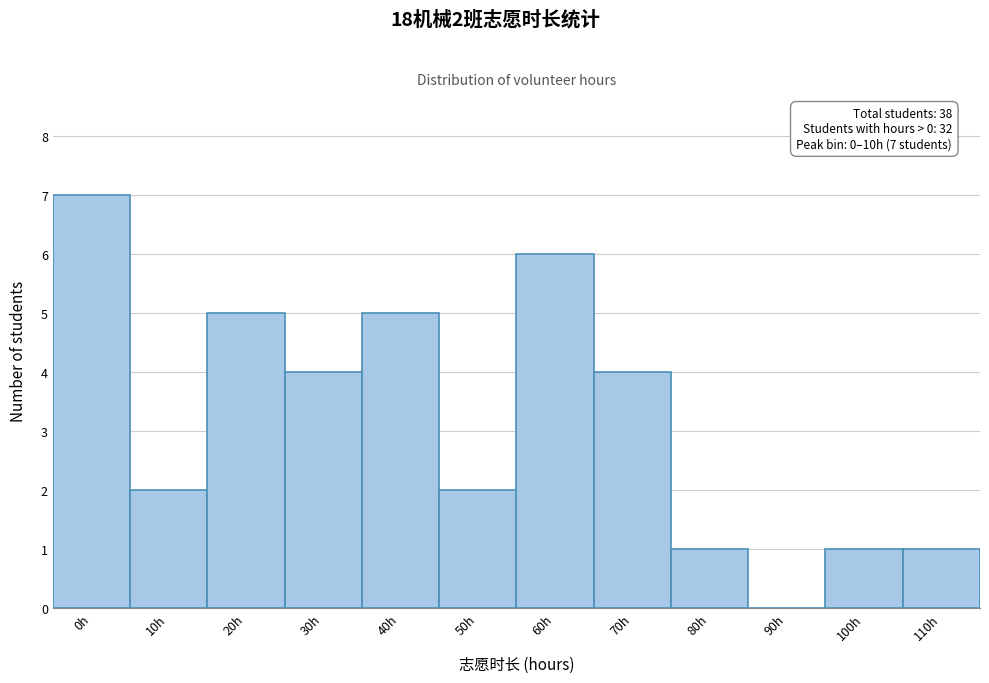

Reading left to right, transcribe all the data shown in this chart.

0h=7	10h=2	20h=5	30h=4	40h=5	50h=2	60h=6	70h=4	80h=1	90h=0	100h=1	110h=1